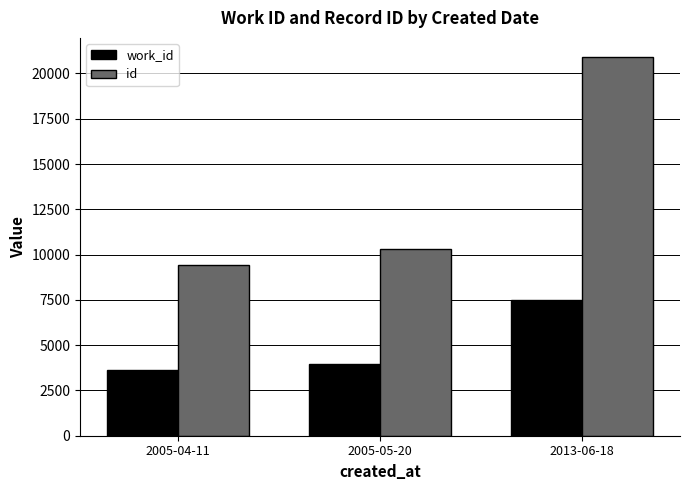

How many bars are there in each group?

2